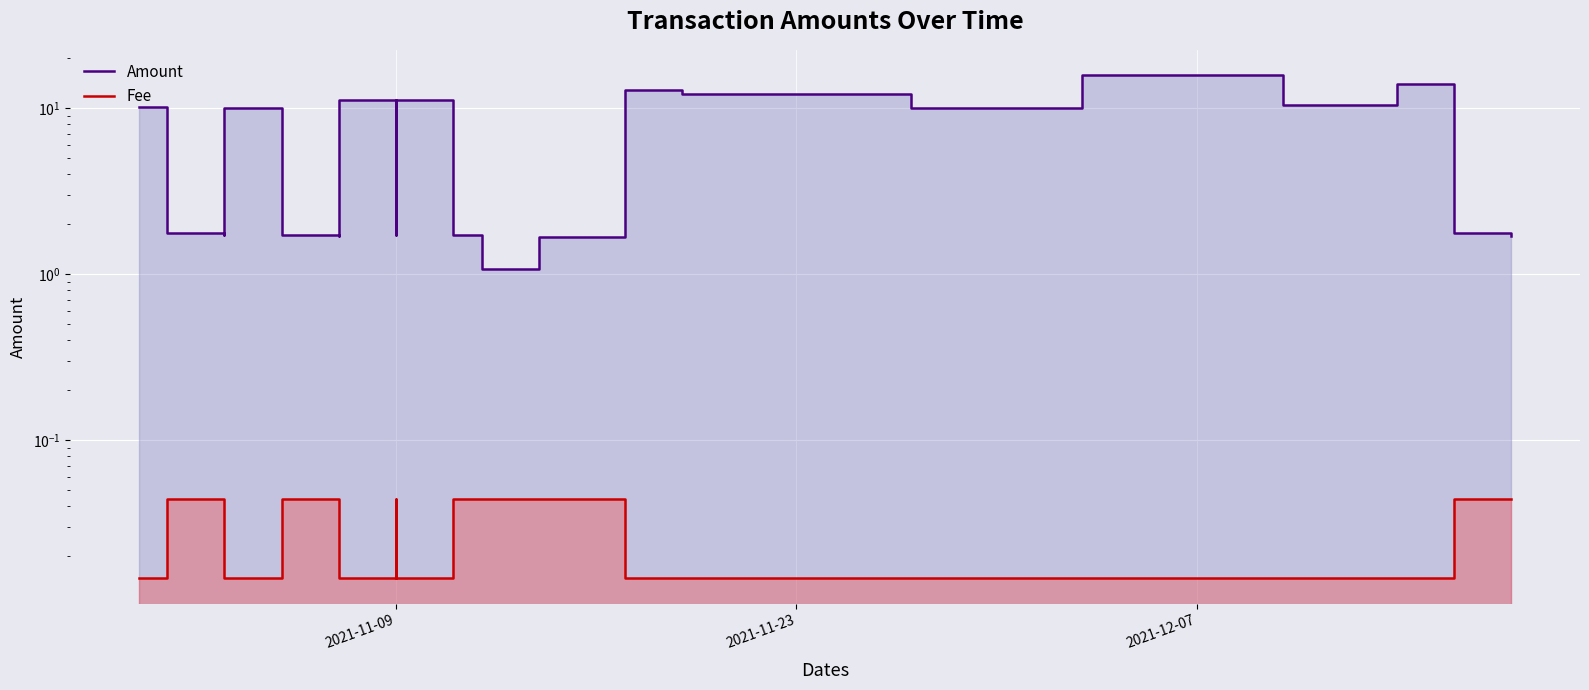

What is the difference between the second highest and minimum values in the Amount series?

13.0